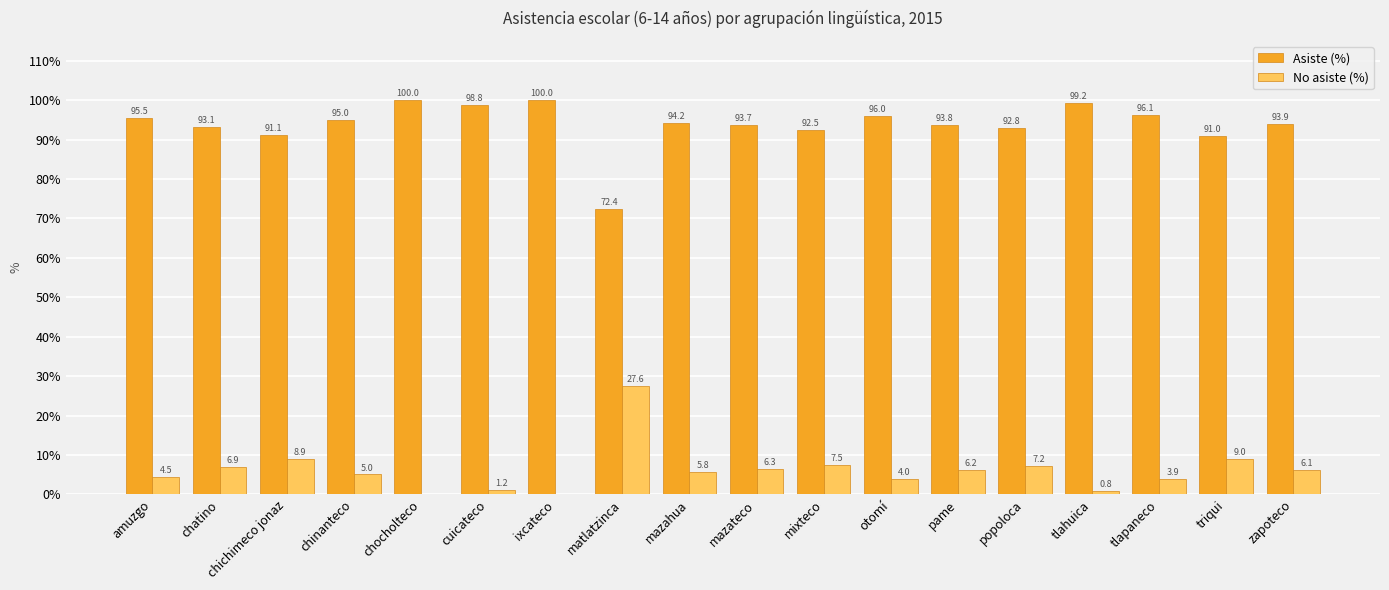

What is the average value of the Asiste (%) series?

93.8